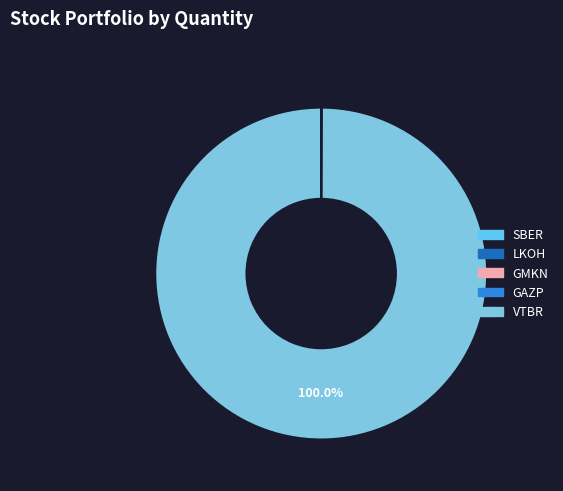

What percentage do GAZP and VTBR together represent?

100.0%